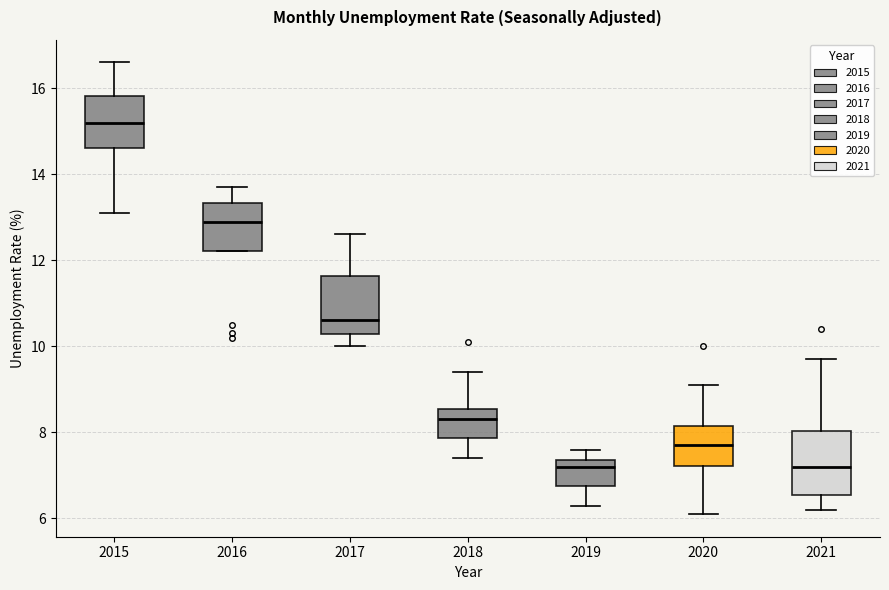

Reading left to right, read every box against the y-axis: the position of its median line, the range the box covers, and the ends of its whiskers. The values are not printed on the chart, so give them approximately, as read against the axis.

2015: median 15.2, box 14.6 to 15.8, whiskers 13.2 to 16.6
2016: median 13.0, box 12.2 to 13.4, whiskers 12.2 to 13.8
2017: median 10.6, box 10.2 to 11.6, whiskers 10.0 to 12.6
2018: median 8.4, box 7.8 to 8.6, whiskers 7.4 to 9.4
2019: median 7.2, box 6.8 to 7.4, whiskers 6.4 to 7.6
2020: median 7.8, box 7.2 to 8.2, whiskers 6.2 to 9.2
2021: median 7.2, box 6.6 to 8.0, whiskers 6.2 to 9.8